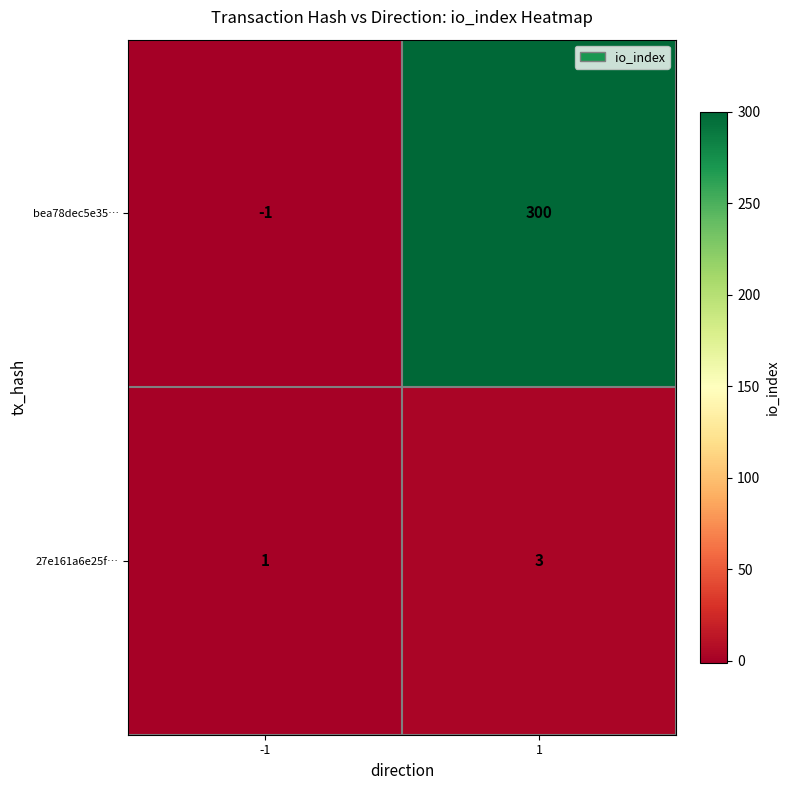

Which series changed the most between -1 and 1?

bea78dec5e35…